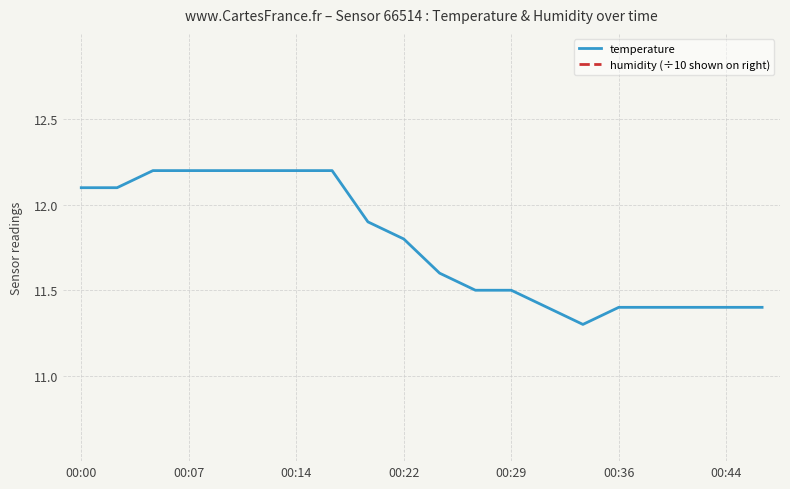

True or false: temperature has a value of 11.4 at 00:44.

True